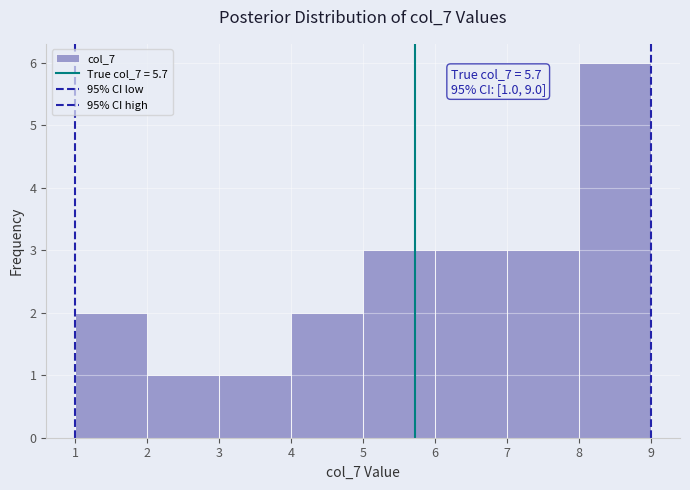

Which range on the x-axis has the tallest bar?

8 to 9